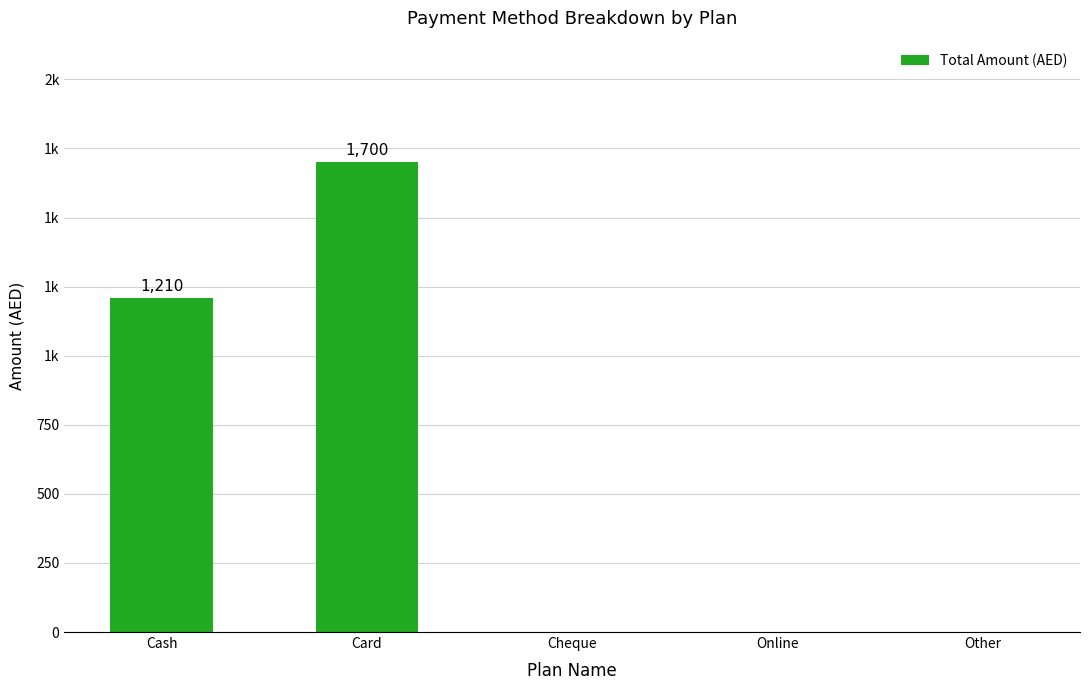

How many categories are shown in the chart?

5